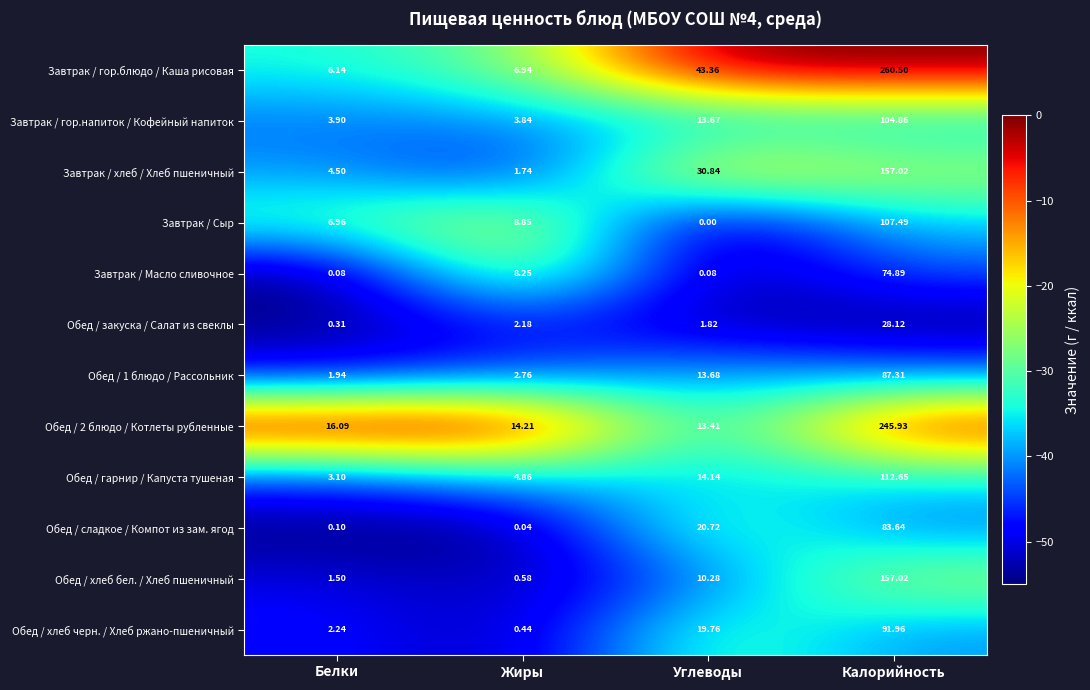

Which series has the widest spread of values?

Завтрак / гор.блюдо / Каша рисовая